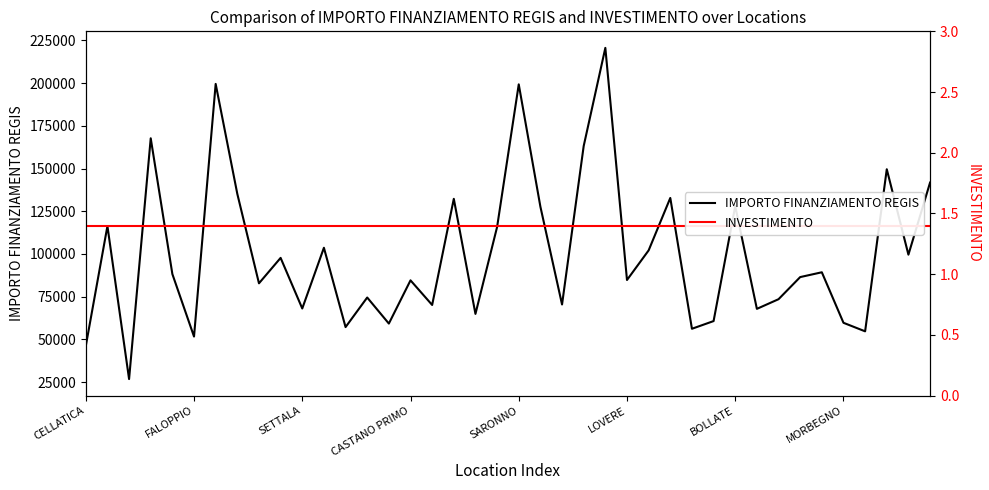

What is the minimum value for INVESTIMENTO?

1.4